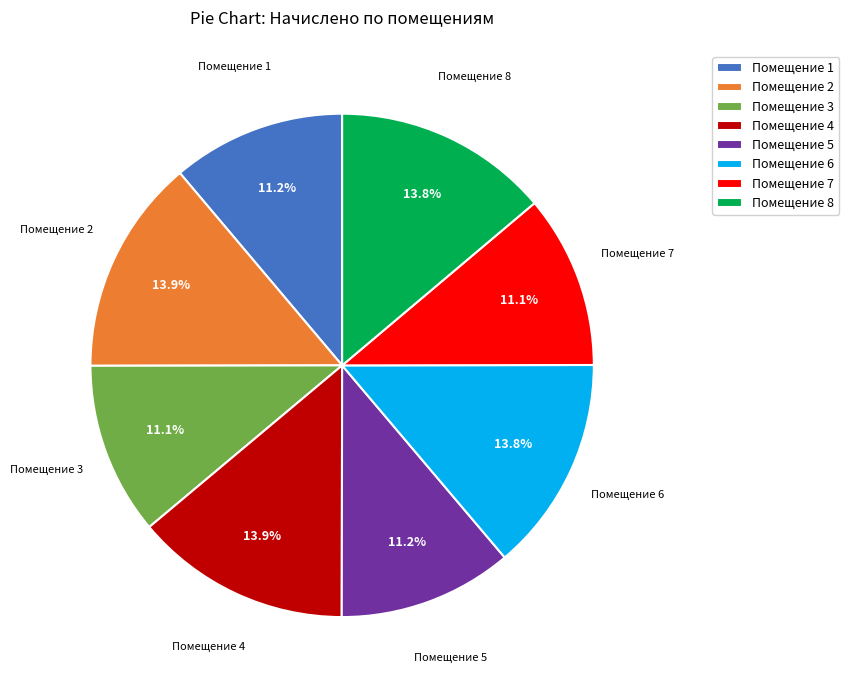

What is the ratio of the value at Помещение 5 to the value at Помещение 3?

1.0